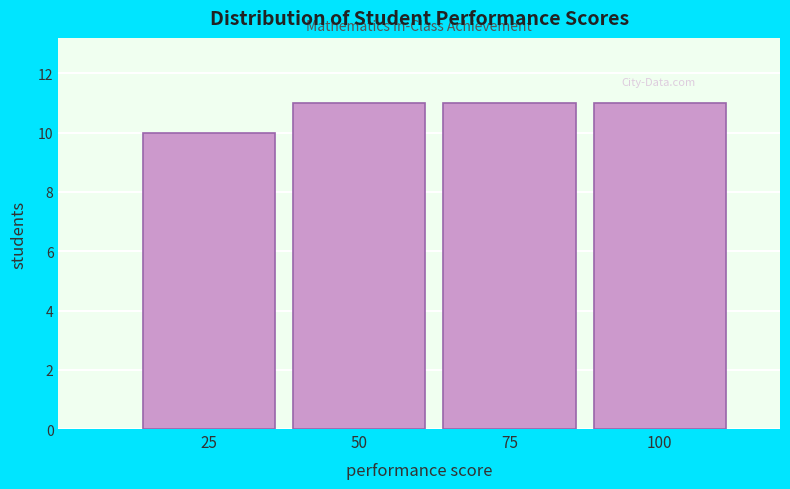

Reading left to right, list all the values displayed in this chart.

10	11	11	11